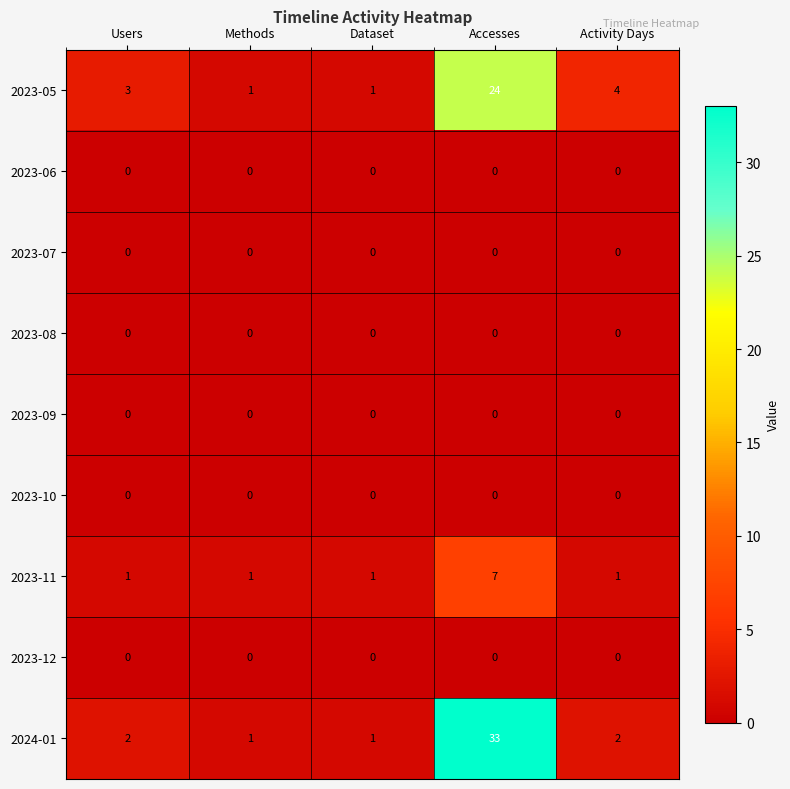

Which label corresponds to the largest value in the chart?

Accesses